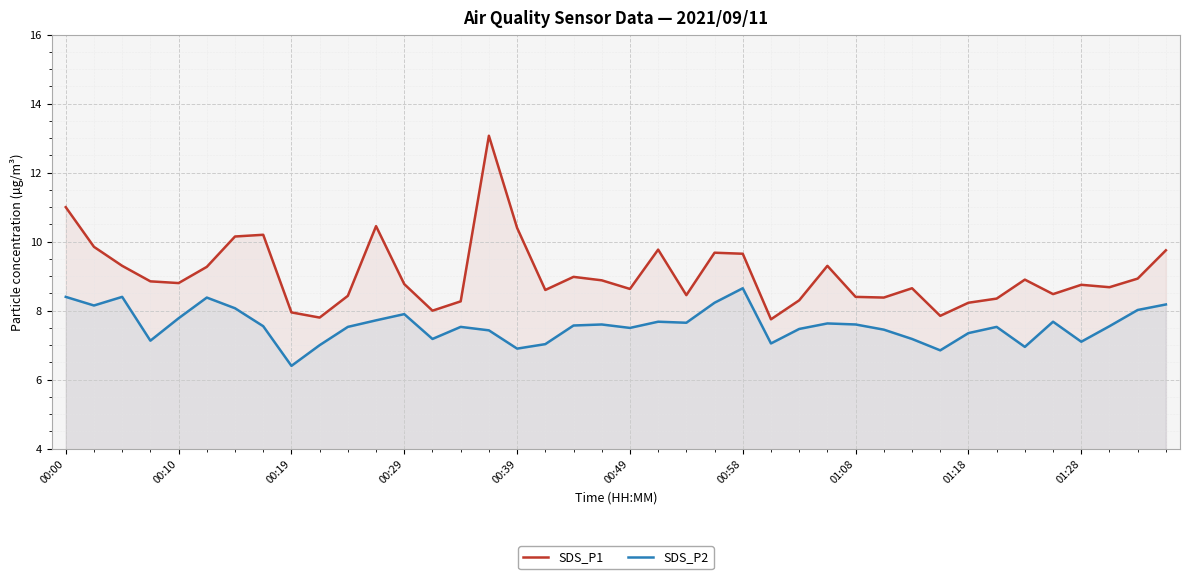

How many lines are shown in the chart?

2